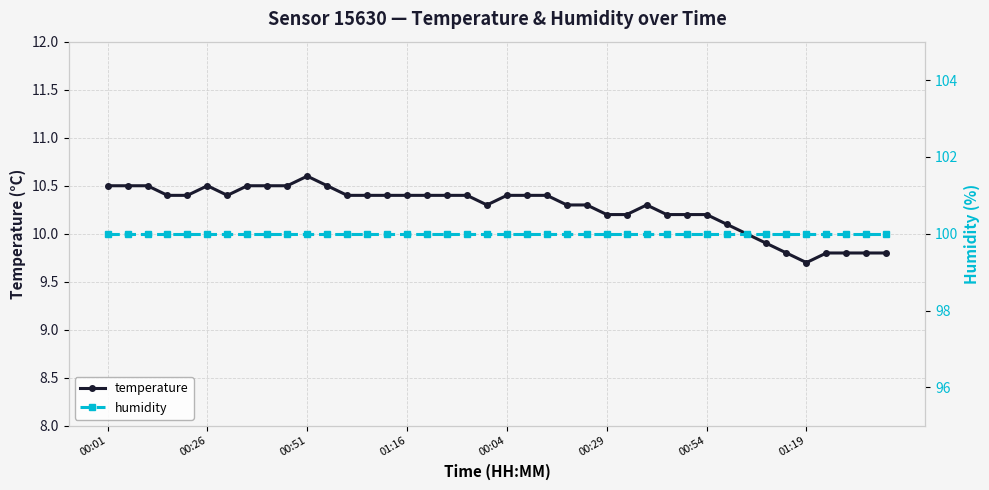

True or false: temperature and humidity cross at least once.

False